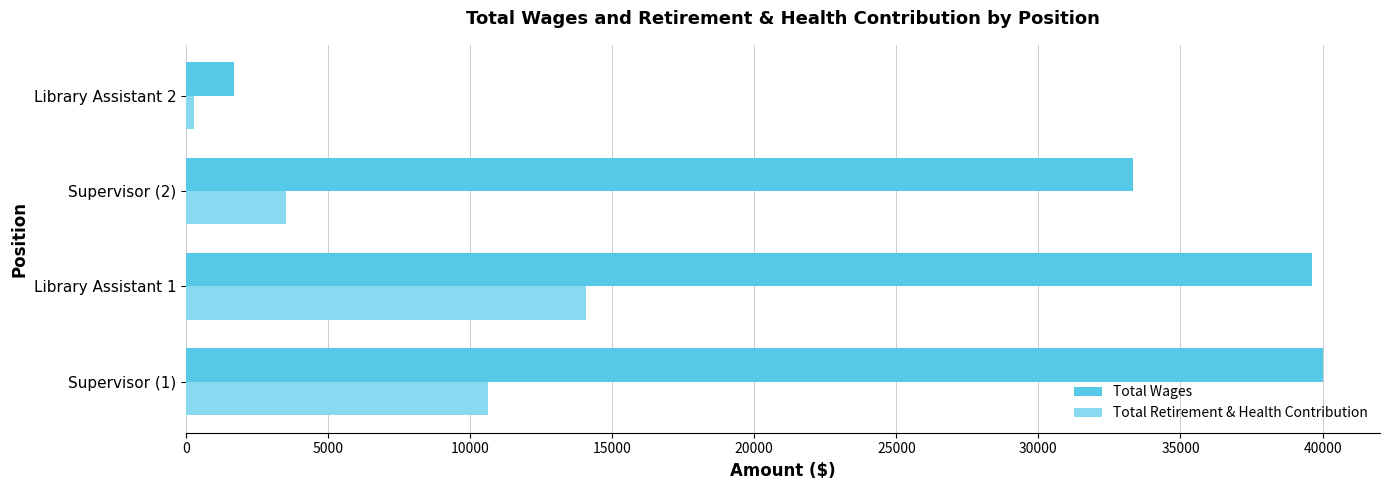

How many values in the Total Retirement & Health Contribution series are below 10621?

2